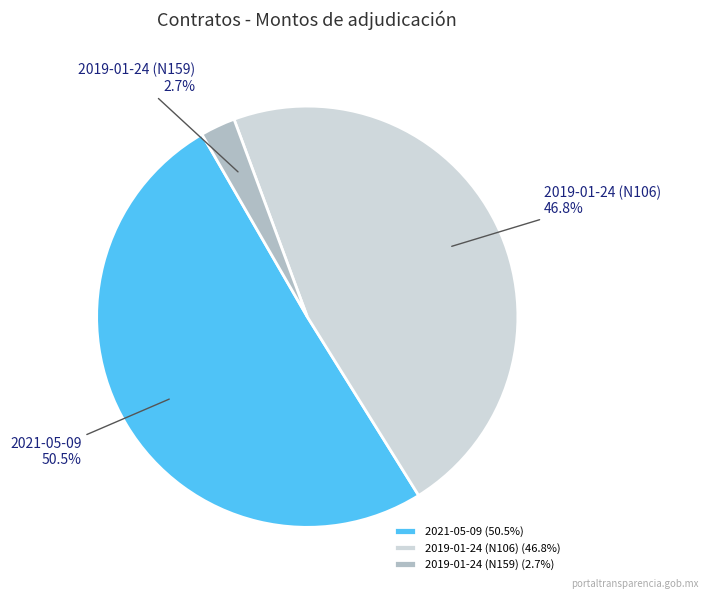

What percentage is NOT represented by 2021-05-09?

49.5%